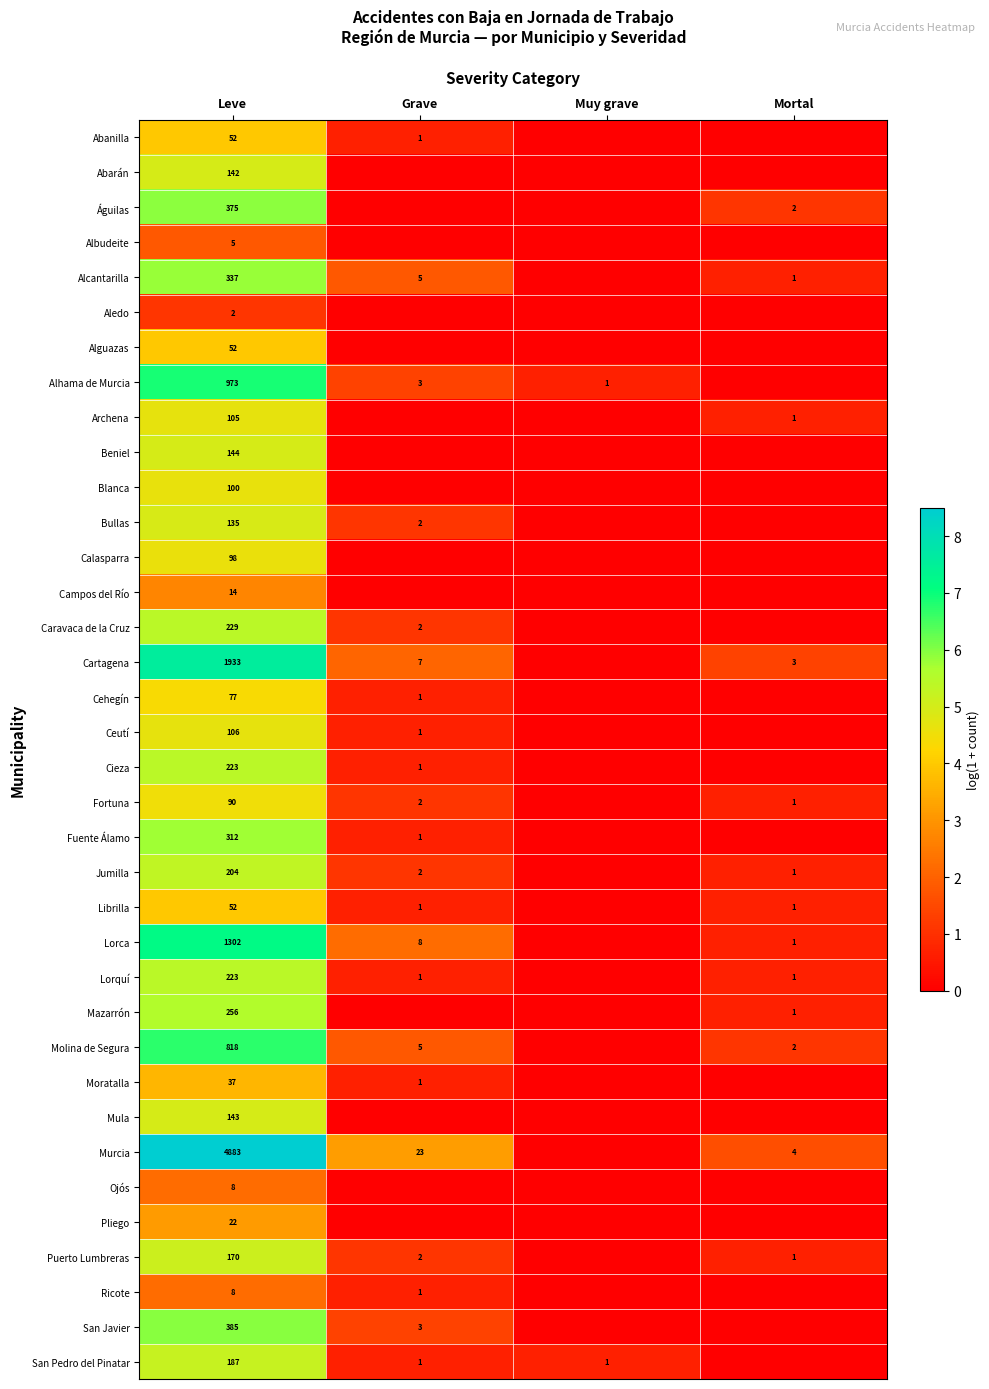

What is the sum of the Jumilla values at Grave and Leve?

206